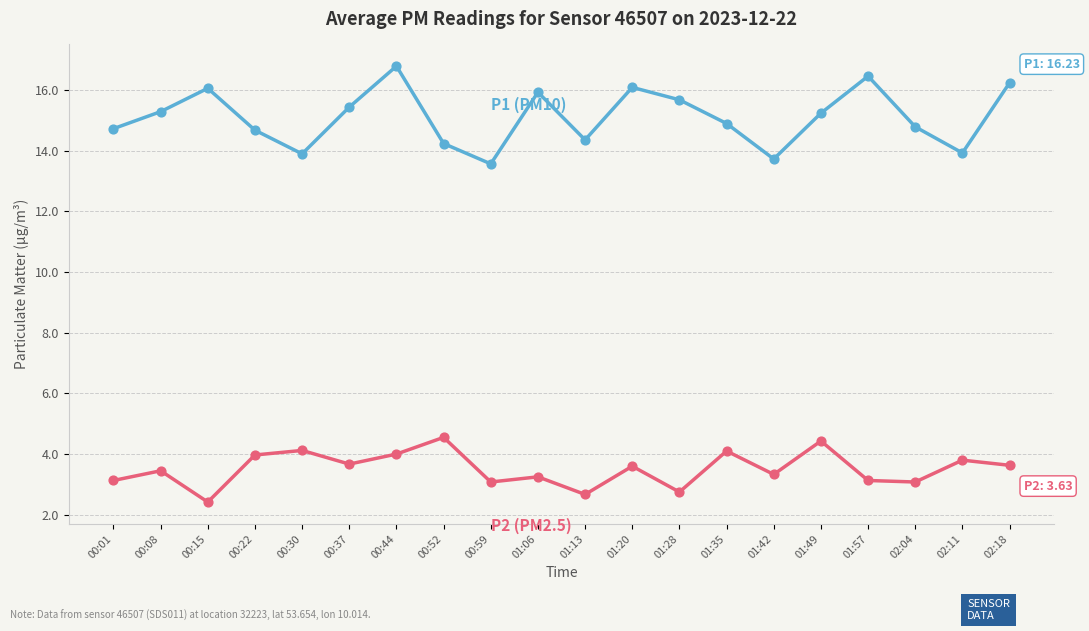

What is the spread (max minus min) of values at 00:37?

11.8